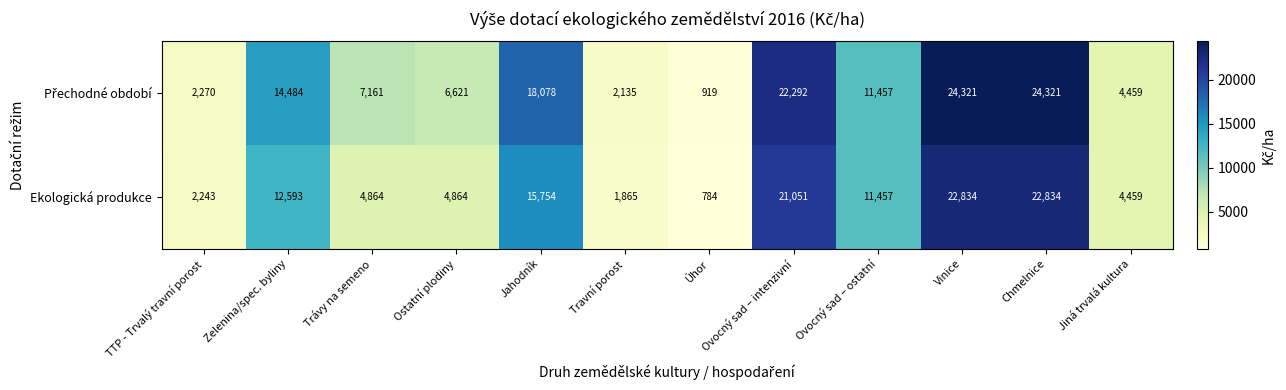

Is it true that Ekologická produkce equals 1865 at Travní porost?

True